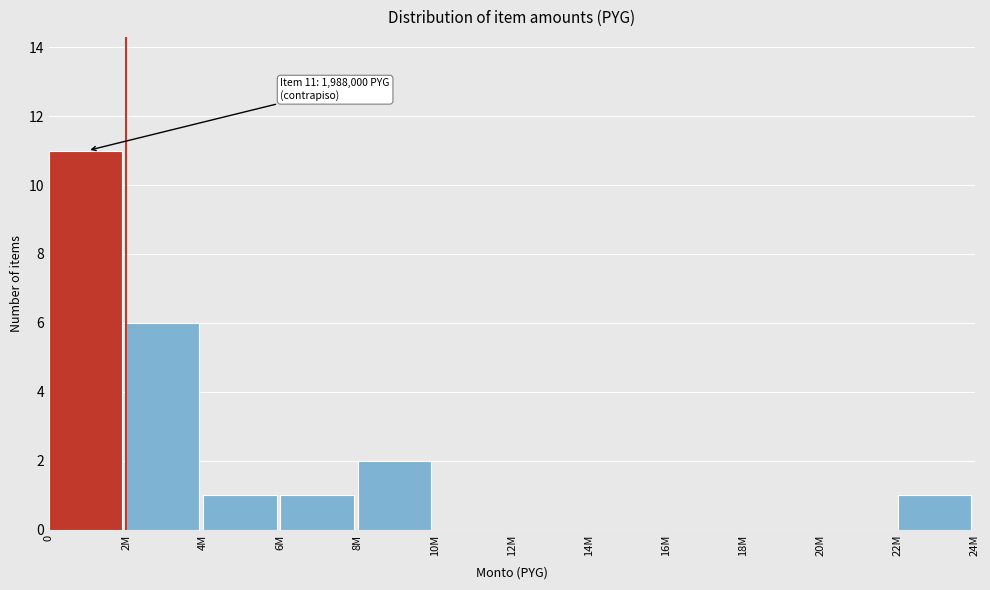

Reading left to right, extract all data points from this chart.

0=11	2M=6	4M=1	6M=1	8M=2	10M=0	12M=0	14M=0	16M=0	18M=0	20M=0	22M=1